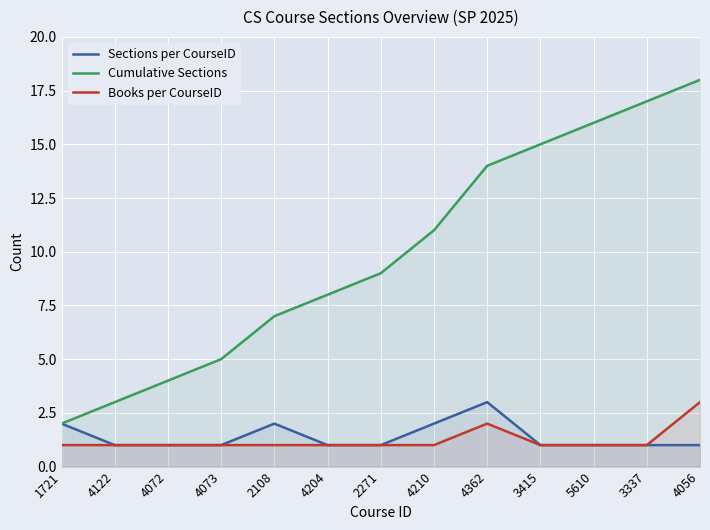

The Sections per CourseID series shows 3 at 4210. True or false?

False